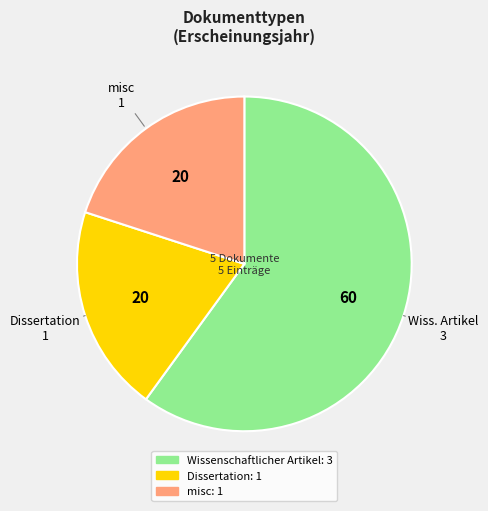

Is there a majority slice in this chart?

Yes